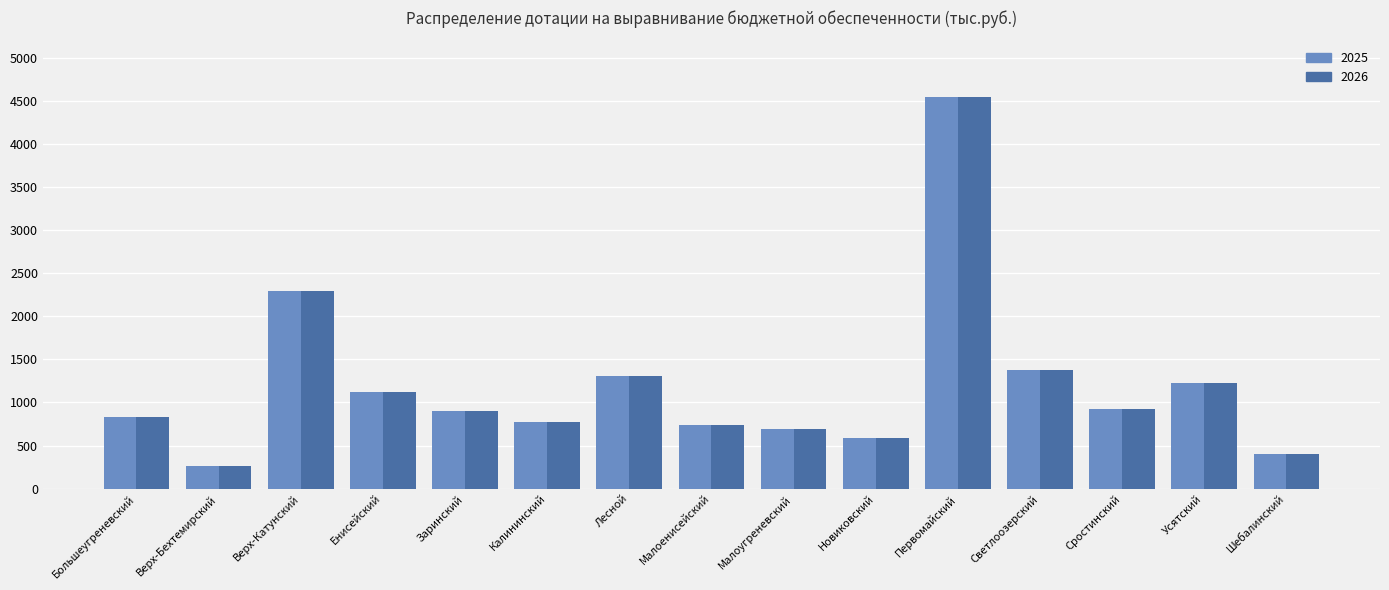

What is the difference between the maximum and minimum values in the 2026 series?

4281.7